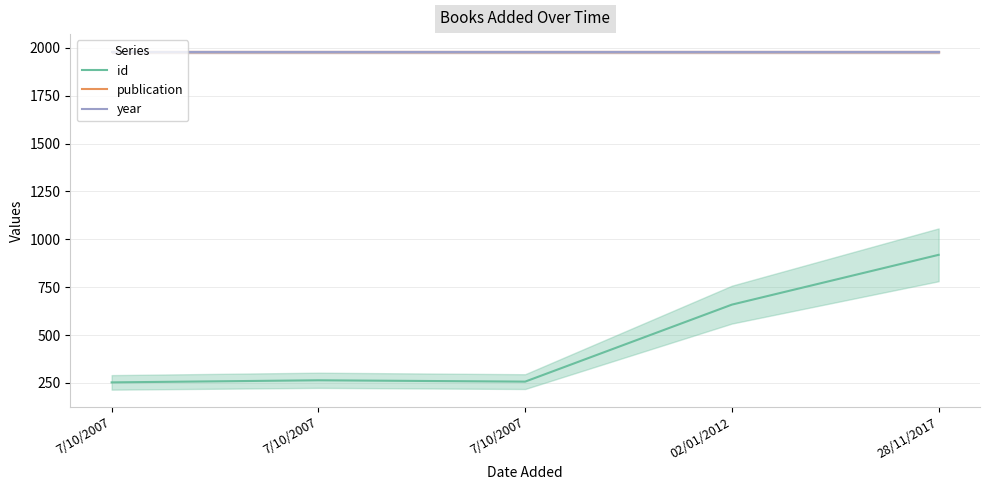

Which series has the largest total across all categories?

publication